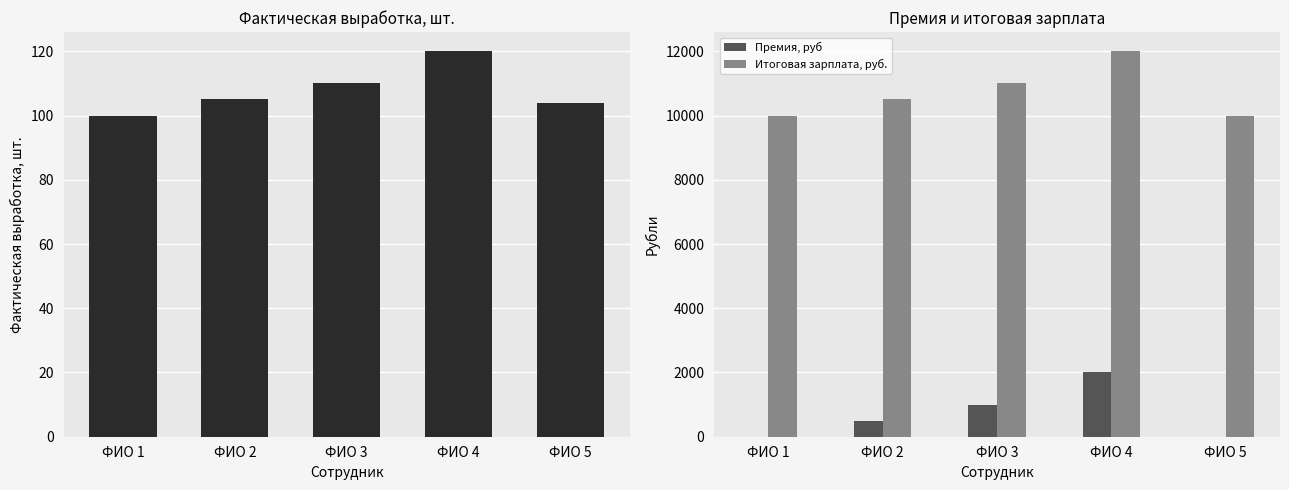

Reading left to right, list all the values displayed in this chart.

Фактическая выработка, шт.: 100	105	110	120	104
Премия, руб: 0	500	1000	2000	0
Итоговая зарплата, руб.: 10000	10500	11000	12000	10000